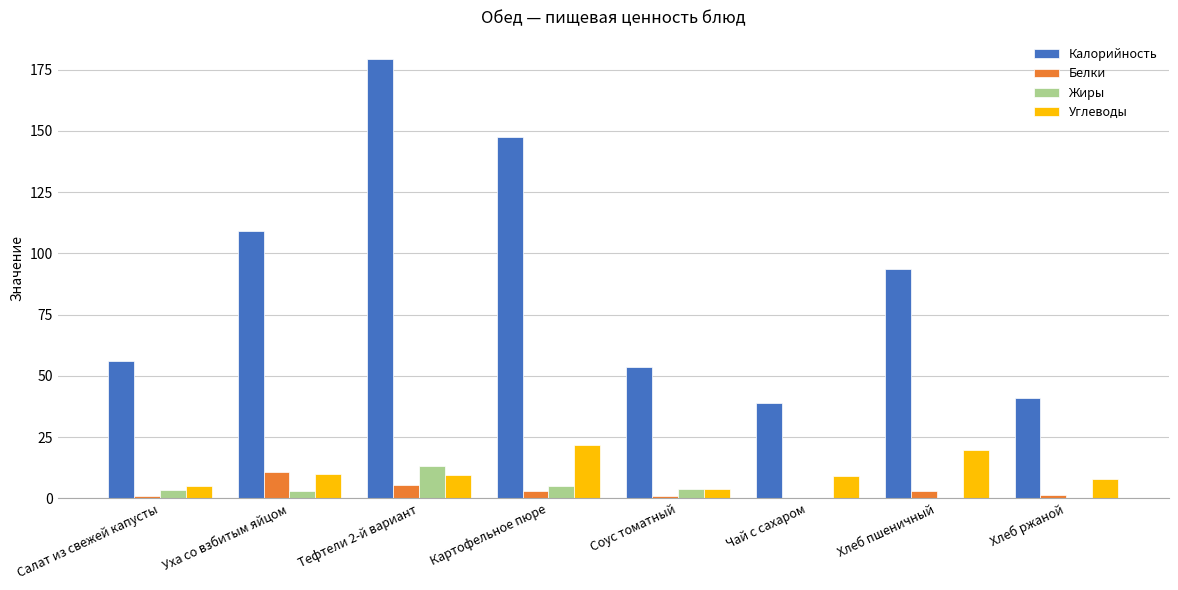

True or false: Углеводы has a value of 21.9 at Картофельное пюре.

True